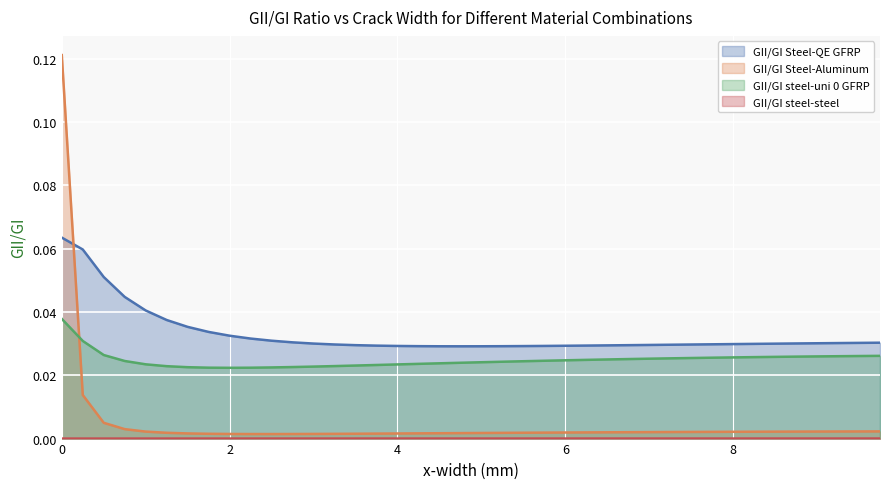

How many interior local valleys does the GII/GI Steel-QE GFRP series have?

1